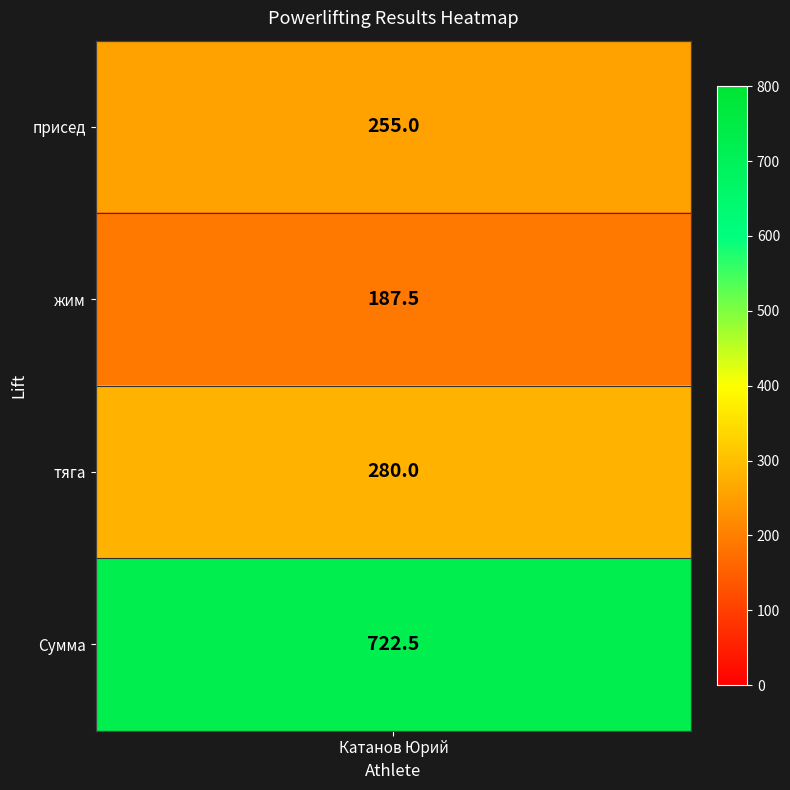

What is the change in value from присед to Сумма?

+467.5